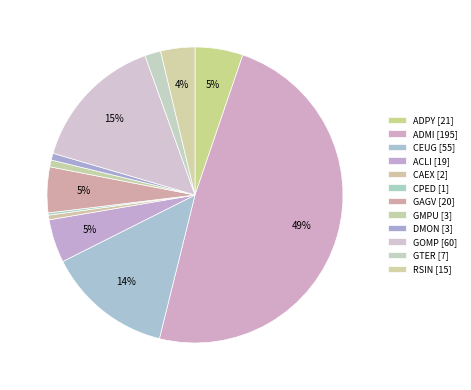

Combined, what portion of the pie is CAEX and ADMI?

49.1%